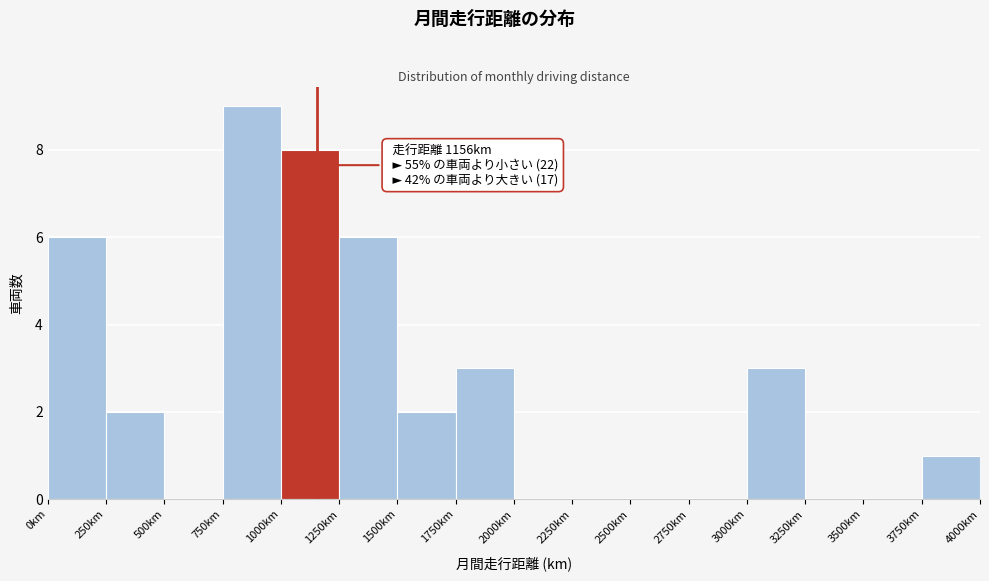

Over which range of the x-axis is the bar tallest?

750 to 1000